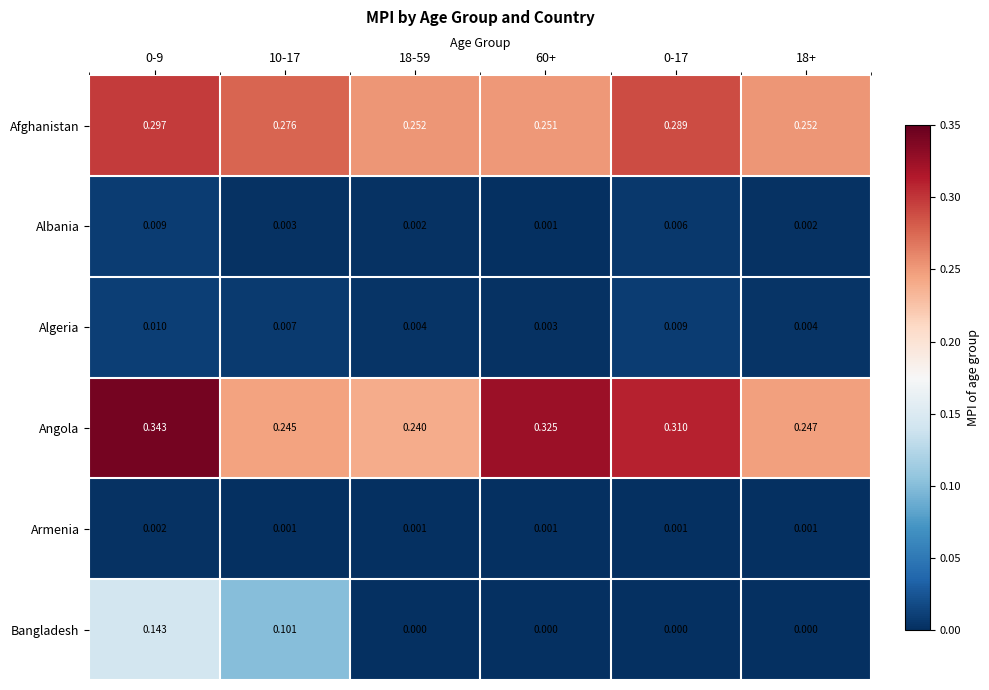

List the series in order of their peak value, lowest first.

Armenia, Albania, Algeria, Bangladesh, Afghanistan, Angola